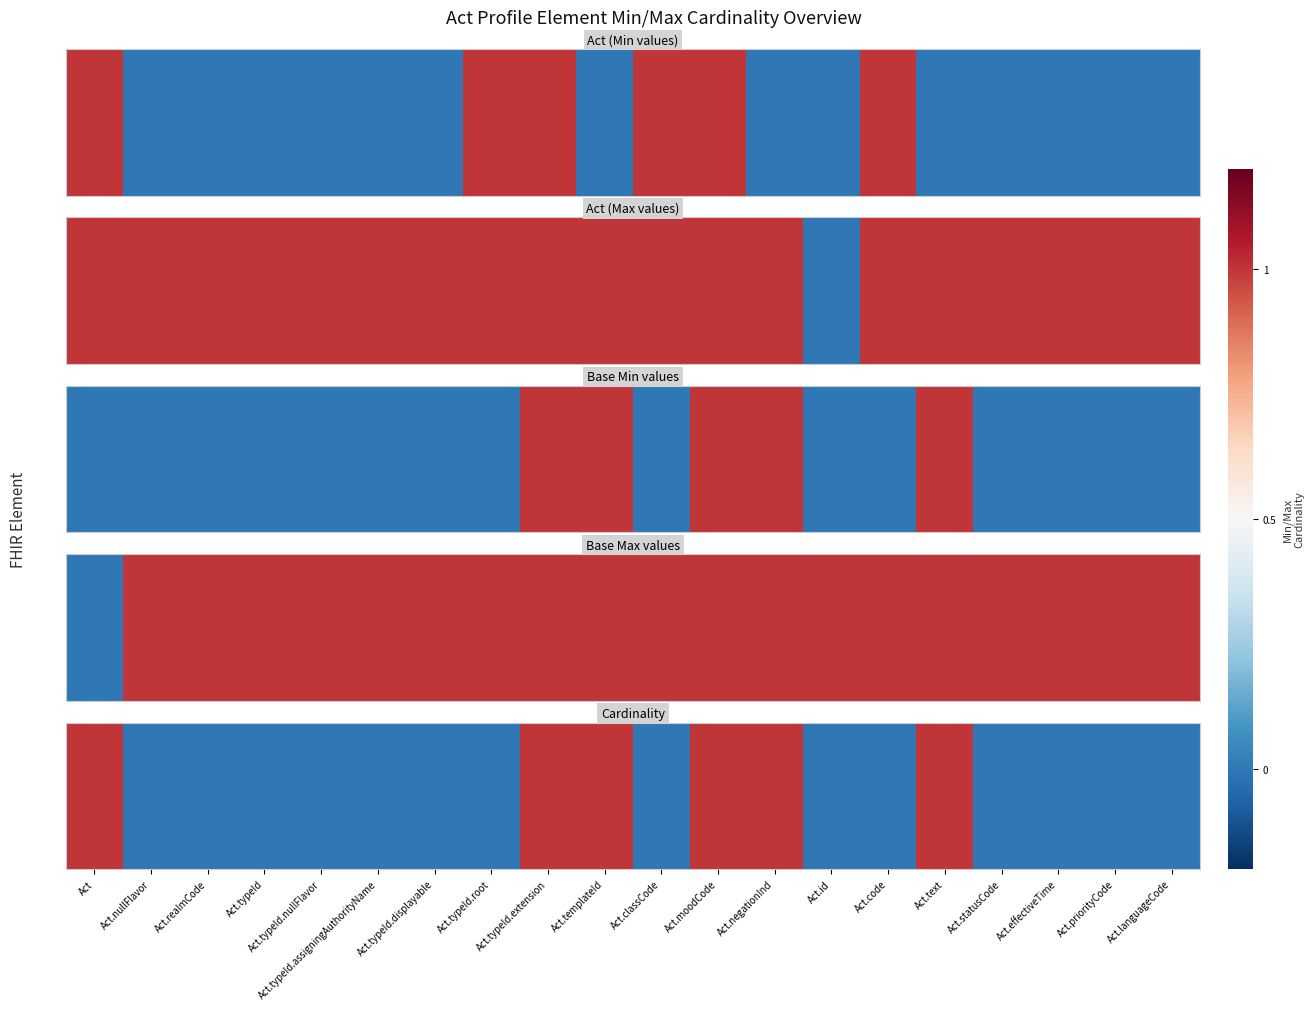

Reading left to right, transcribe all the data shown in this chart.

Act=1	Act.nullFlavor=0	Act.realmCode=0	Act.typeId=0	Act.typeId.nullFlavor=0	Act.typeId.assigningAuthorityName=0	Act.typeId.displayable=0	Act.typeId.root=0	Act.typeId.extension=1	Act.templateId=1	Act.classCode=0	Act.moodCode=1	Act.negationInd=1	Act.id=0	Act.code=0	Act.text=1	Act.statusCode=0	Act.effectiveTime=0	Act.priorityCode=0	Act.languageCode=0